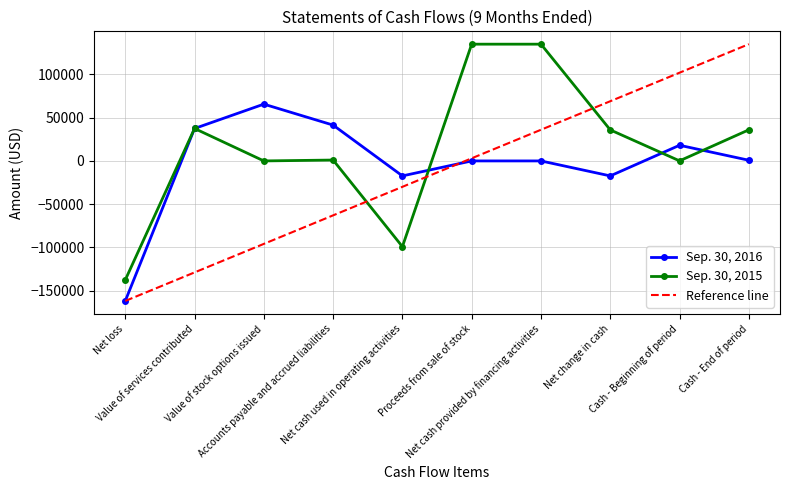

How many data points in Sep. 30, 2015 are less than 35885?

5